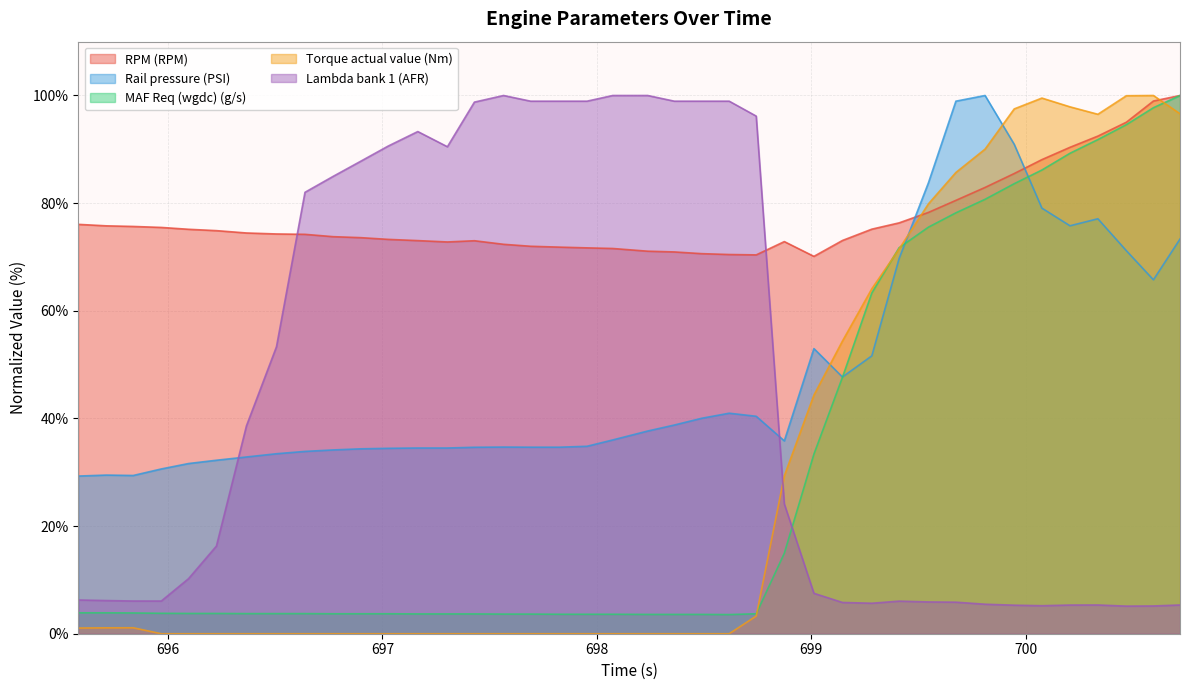

Reading left to right, what are all the values shown in this chart?

RPM (RPM): 695.582=76.1	695.713=75.8	695.838=75.7	695.969=75.5	696.096=75.1	696.226=74.9	696.366=74.5	696.506=74.3	696.639=74.2	696.77=73.8	696.899=73.6	697.027=73.3	697.165=73.0	697.303=72.8	697.429=73.0	697.565=72.4	697.691=72.0	697.826=71.8	697.954=71.7	698.074=71.6	698.237=71.1	698.361=70.9	698.489=70.6	698.617=70.5	698.743=70.4	698.874=72.9	699.012=70.1	699.145=73.1	699.282=75.2	699.409=76.3	699.546=78.3	699.674=80.5	699.81=82.9	699.946=85.5	700.075=88.1	700.206=90.4	700.336=92.5	700.469=95.0	700.595=99.0	700.719=100.0
Rail pressure (PSI): 695.582=29.3	695.713=29.5	695.838=29.4	695.969=30.6	696.096=31.6	696.226=32.2	696.366=32.8	696.506=33.4	696.639=33.9	696.77=34.1	696.899=34.4	697.027=34.4	697.165=34.5	697.303=34.5	697.429=34.6	697.565=34.7	697.691=34.7	697.826=34.7	697.954=34.8	698.074=36.0	698.237=37.7	698.361=38.8	698.489=40.0	698.617=41.0	698.743=40.4	698.874=35.8	699.012=53.0	699.145=47.7	699.282=51.6	699.409=69.7	699.546=83.8	699.674=98.9	699.81=100.0	699.946=90.9	700.075=79.1	700.206=75.8	700.336=77.1	700.469=71.2	700.595=65.8	700.719=73.3
MAF Req (wgdc) (g/s): 695.582=3.9	695.713=3.9	695.838=3.9	695.969=3.8	696.096=3.8	696.226=3.8	696.366=3.7	696.506=3.7	696.639=3.7	696.77=3.7	696.899=3.7	697.027=3.7	697.165=3.7	697.303=3.7	697.429=3.7	697.565=3.6	697.691=3.6	697.826=3.6	697.954=3.6	698.074=3.6	698.237=3.6	698.361=3.6	698.489=3.6	698.617=3.6	698.743=3.7	698.874=15.0	699.012=33.4	699.145=47.6	699.282=63.3	699.409=71.7	699.546=75.5	699.674=78.2	699.81=80.7	699.946=83.6	700.075=86.2	700.206=89.3	700.336=91.8	700.469=94.6	700.595=97.7	700.719=100.0
Torque actual value (Nm): 695.582=1.1	695.713=1.1	695.838=1.1	695.969=0.0	696.096=0.0	696.226=0.0	696.366=0.0	696.506=0.0	696.639=0.0	696.77=0.0	696.899=0.0	697.027=0.0	697.165=0.0	697.303=0.0	697.429=0.0	697.565=0.0	697.691=0.0	697.826=0.0	697.954=0.0	698.074=0.0	698.237=0.0	698.361=0.0	698.489=0.0	698.617=0.0	698.743=3.3	698.874=29.3	699.012=44.3	699.145=54.4	699.282=64.1	699.409=71.5	699.546=79.9	699.674=85.7	699.81=90.0	699.946=97.5	700.075=99.5	700.206=97.9	700.336=96.5	700.469=100.0	700.595=100.0	700.719=96.6
Lambda bank 1 (AFR): 695.582=6.3	695.713=6.2	695.838=6.1	695.969=6.1	696.096=10.2	696.226=16.3	696.366=38.6	696.506=53.3	696.639=82.0	696.77=85.0	696.899=87.8	697.027=90.6	697.165=93.3	697.303=90.5	697.429=98.8	697.565=100.0	697.691=98.9	697.826=98.9	697.954=98.9	698.074=100.0	698.237=100.0	698.361=98.9	698.489=98.9	698.617=98.9	698.743=96.2	698.874=24.1	699.012=7.5	699.145=5.8	699.282=5.7	699.409=6.1	699.546=5.9	699.674=5.9	699.81=5.5	699.946=5.3	700.075=5.2	700.206=5.3	700.336=5.3	700.469=5.1	700.595=5.2	700.719=5.3